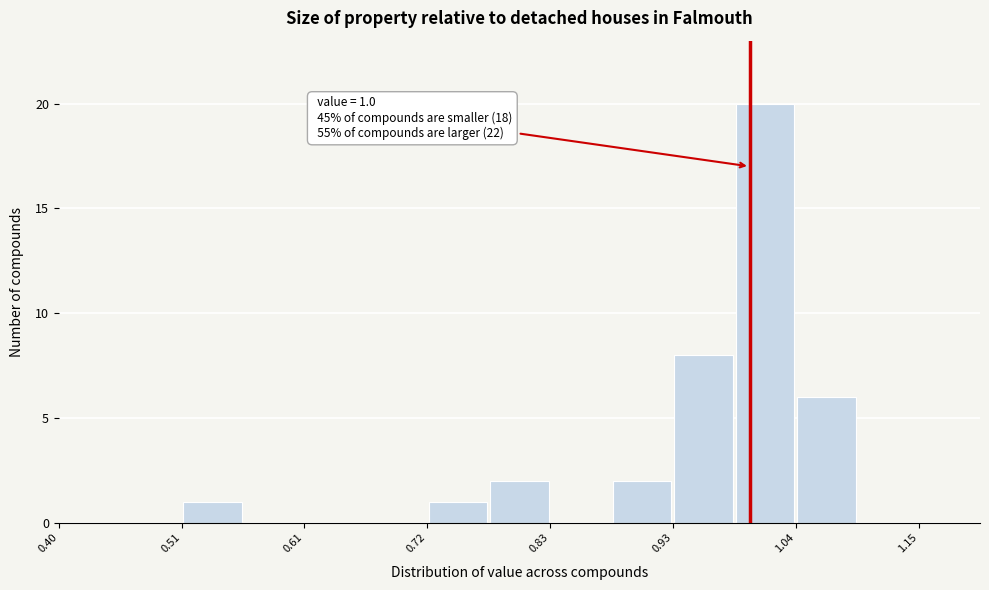

Read against the x-axis, roughly where is the centre of the tallest bar?

1.02